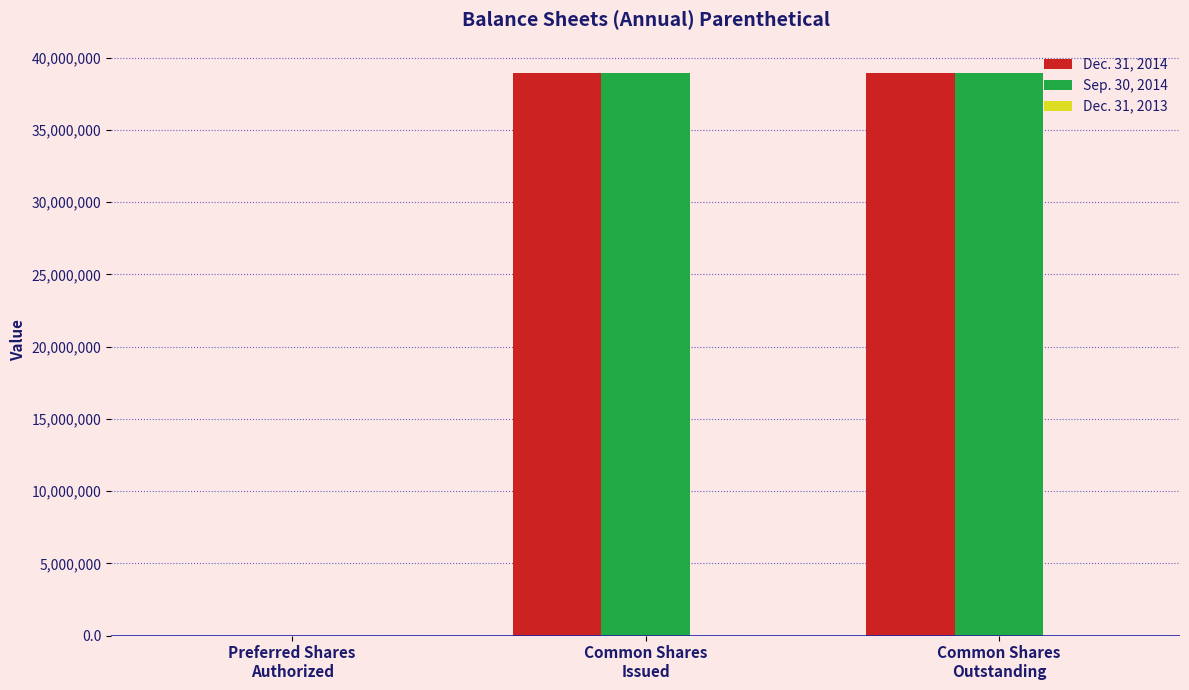

Which series has the largest range (max minus min)?

Dec. 31, 2014